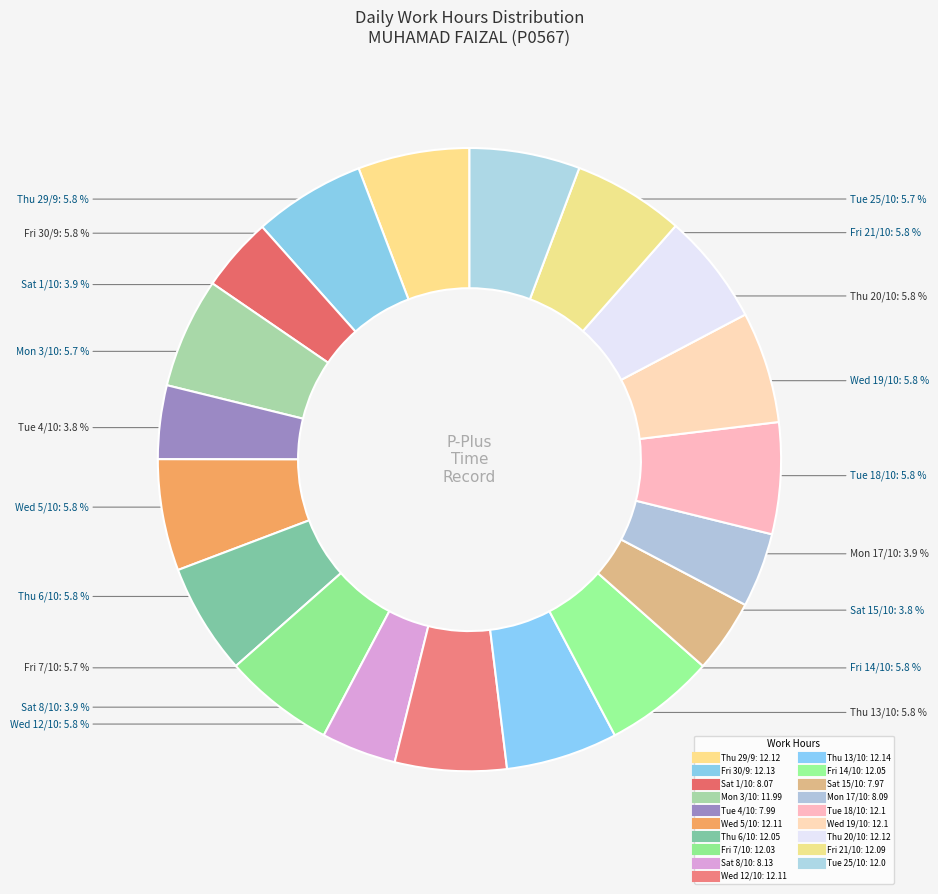

To the nearest percent, what is the difference between the Fri 30/9 and Mon 17/10 slice percentages?

2%